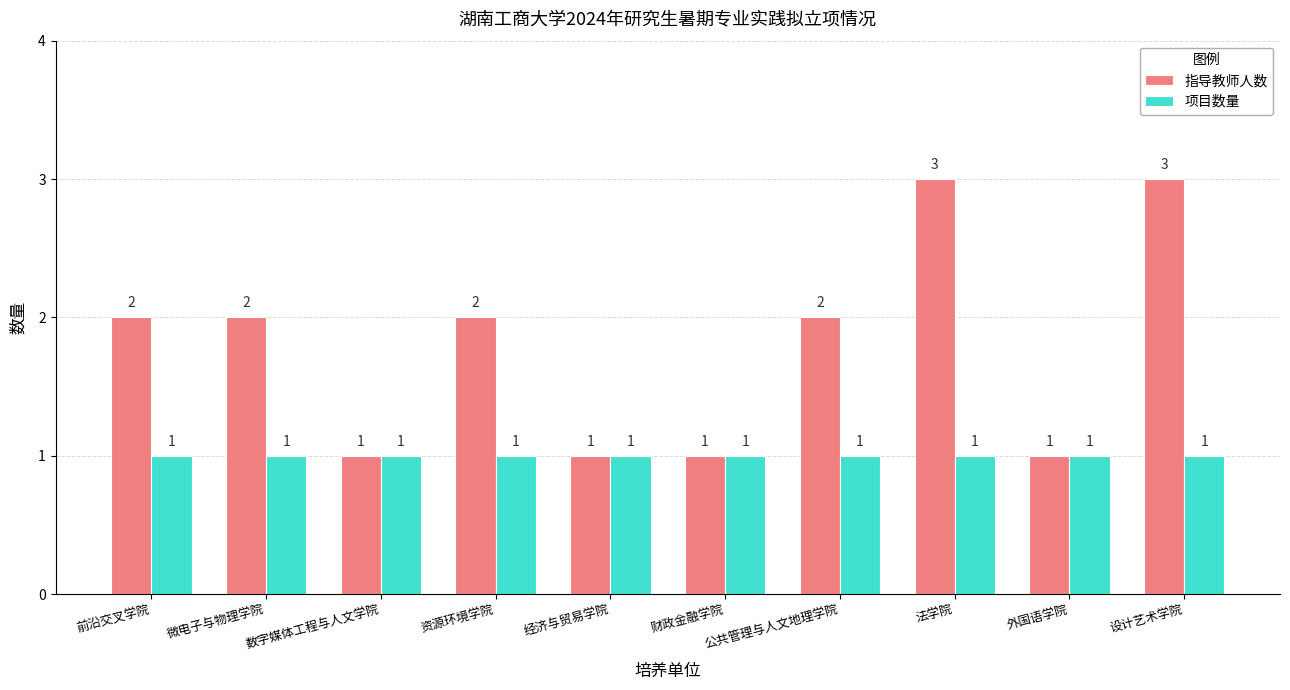

What is the highest value of the 指导教师人数 series?

3